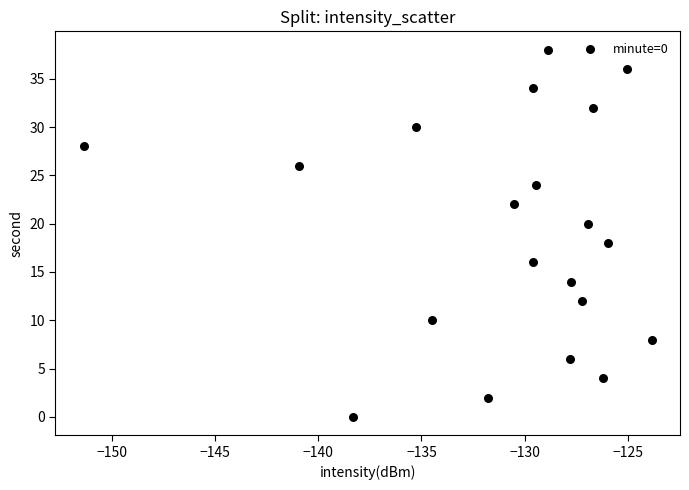

What is the range of Y values (max minus min)?

38